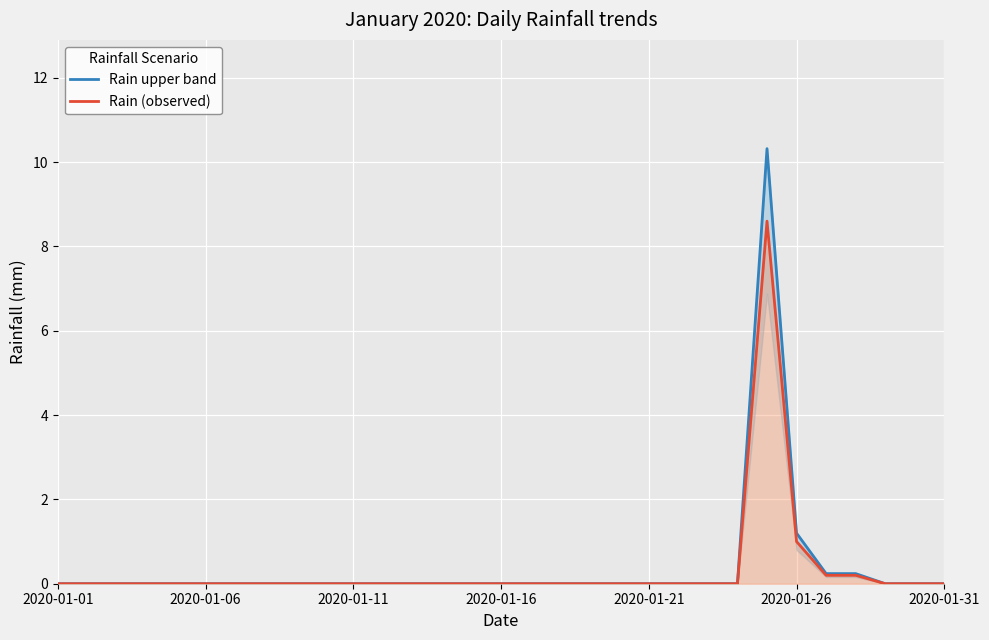

What is the maximum value shown in the chart?

10.3